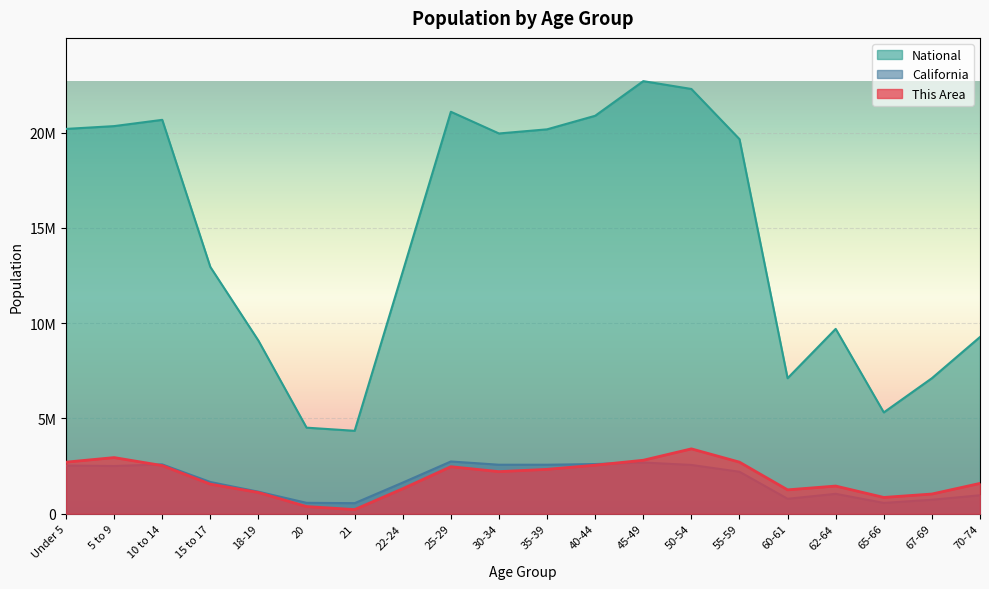

Reading right to left, extract all data points from this chart.

This Area: 1593585.3	1035830.5	856552.1	1454146.6	1254948.4	2709095.1	3406288.6	2808694.1	2549736.5	2330618.5	2211099.6	2470057.3	1314707.9	219118.0	378476.5	1115509.7	1553745.7	2529816.7	2948132.9	2709095.1
California: 971778.0	734741.0	568817.0	1045921.0	786276.0	2204296.0	2562552.0	2689819.0	2609131.0	2573579.0	2573468.0	2744409.0	1636532.0	555775.0	573642.0	1157002.0	1666938.0	2590930.0	2505839.0	2531333.0
National: 9278166.0	7115361.0	5319902.0	9704197.0	7113727.0	19664805.0	22298125.0	22708591.0	20890964.0	20179642.0	19962099.0	21101849.0	12712576.0	4354294.0	4519129.0	9086089.0	12954254.0	20677194.0	20348657.0	20201362.0